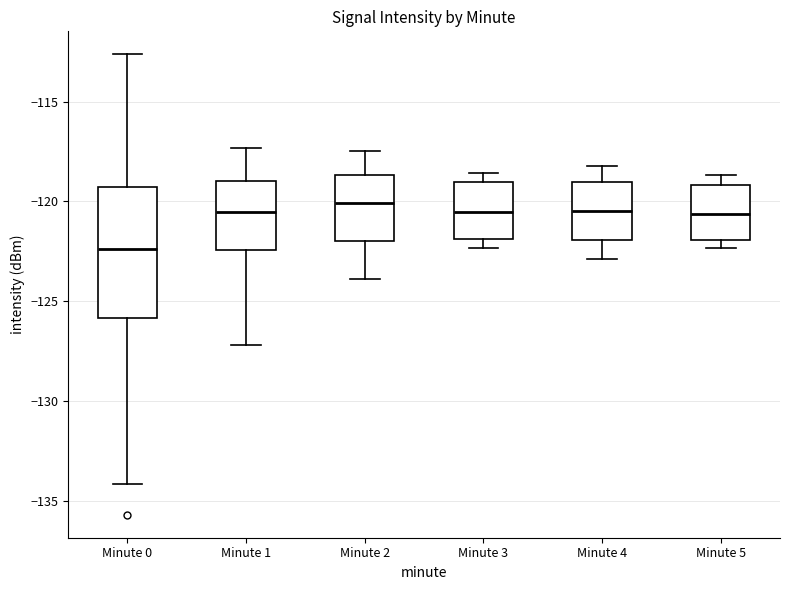

Where is the lower edge of the box for Minute 4 on the y-axis? The values are not printed on the chart, so give them approximately, as read against the axis.

-122.0